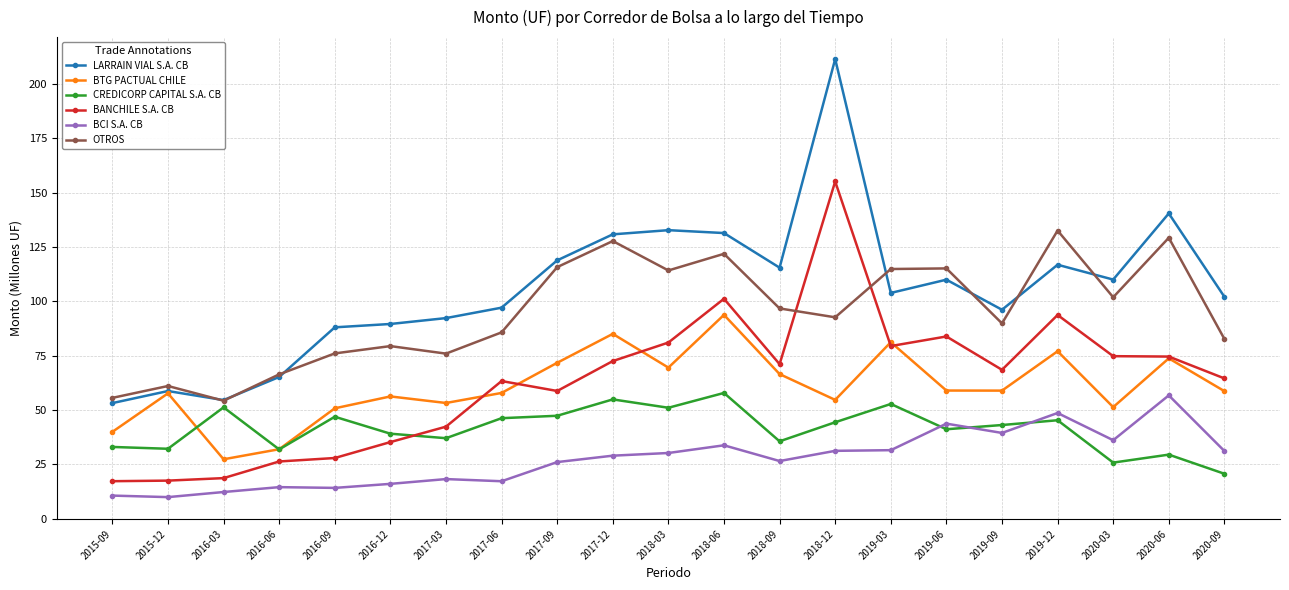

At 2017-12, list the series in order from largest to smallest.

LARRAIN VIAL S.A. CB, OTROS, BTG PACTUAL CHILE, BANCHILE S.A. CB, CREDICORP CAPITAL S.A. CB, BCI S.A. CB